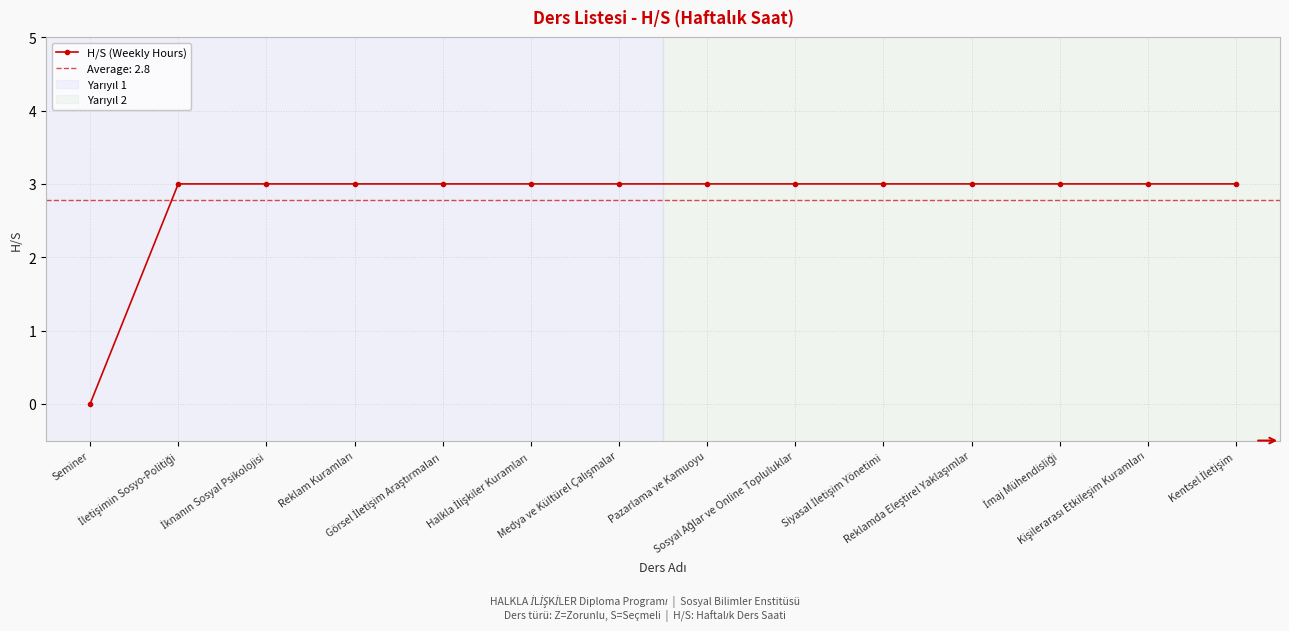

Does the chart display data point markers on the line(s)?

Yes